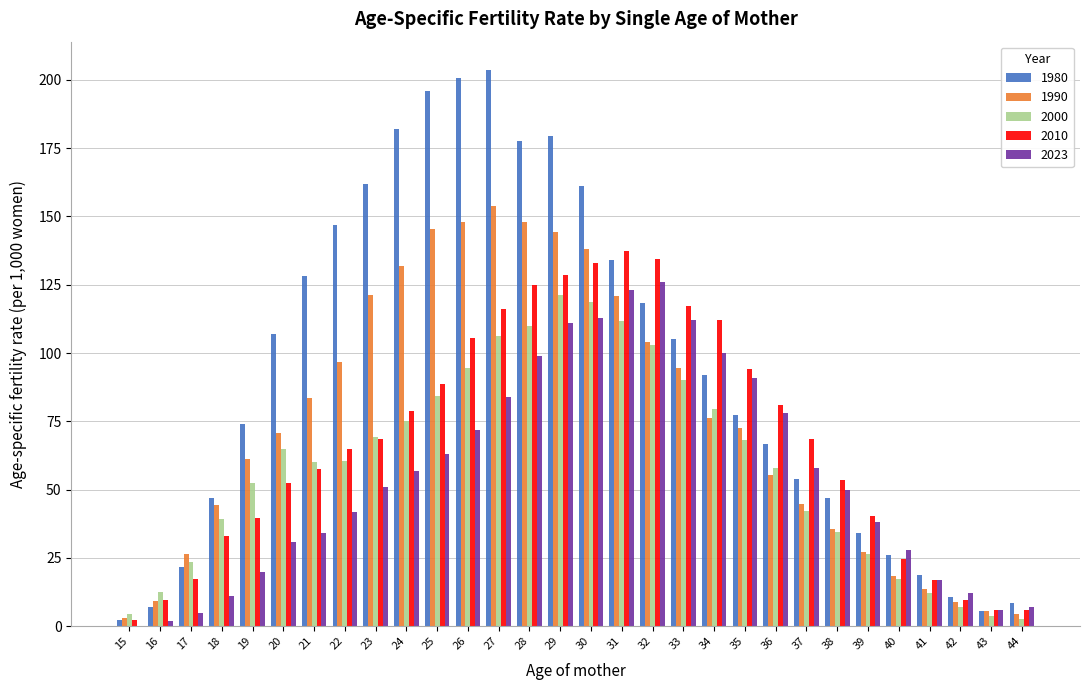

Is the value of 1980 at 36 greater than the value of 2023 at 34?

No